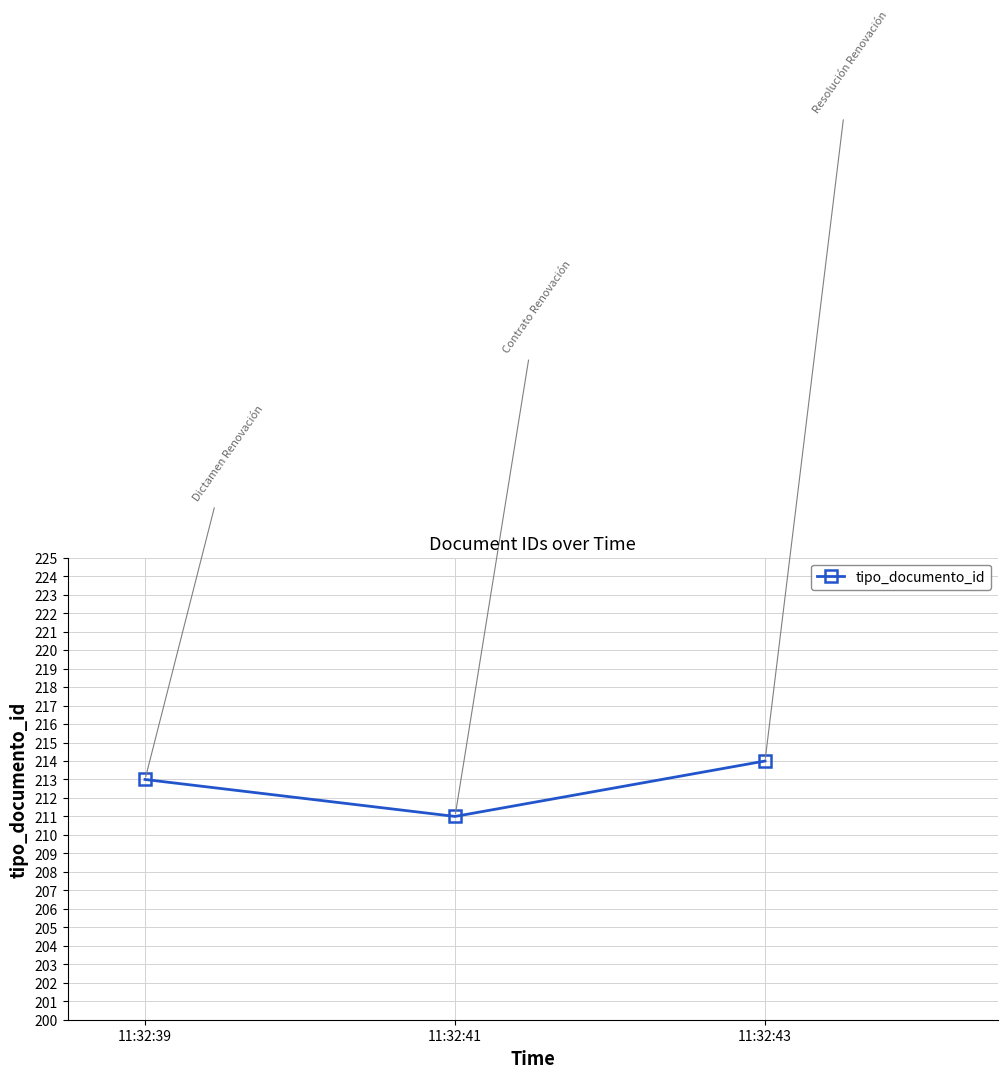

Reading left to right, what are all the values shown in this chart?

213	211	214